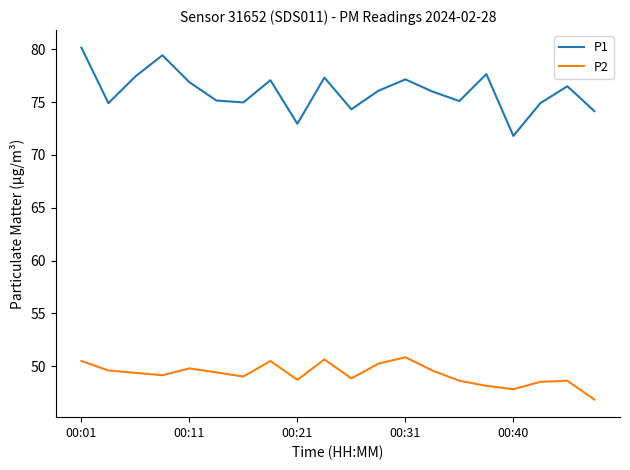

True or false: P1 and P2 intersect in this chart.

False